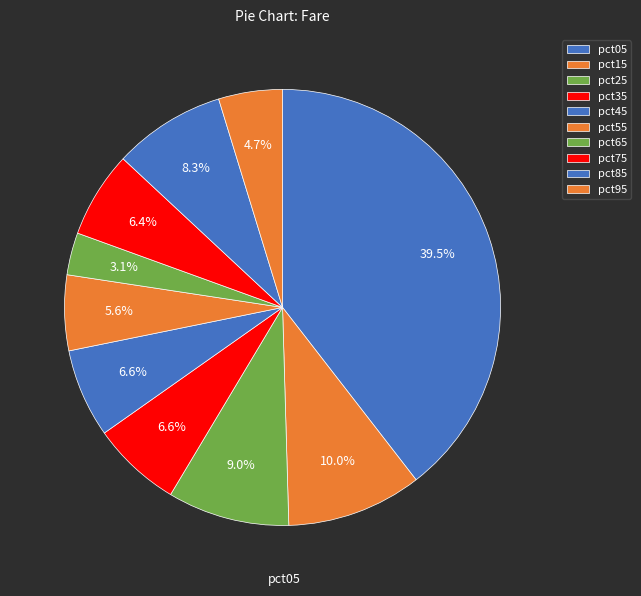

Which slice is the largest?

pct05